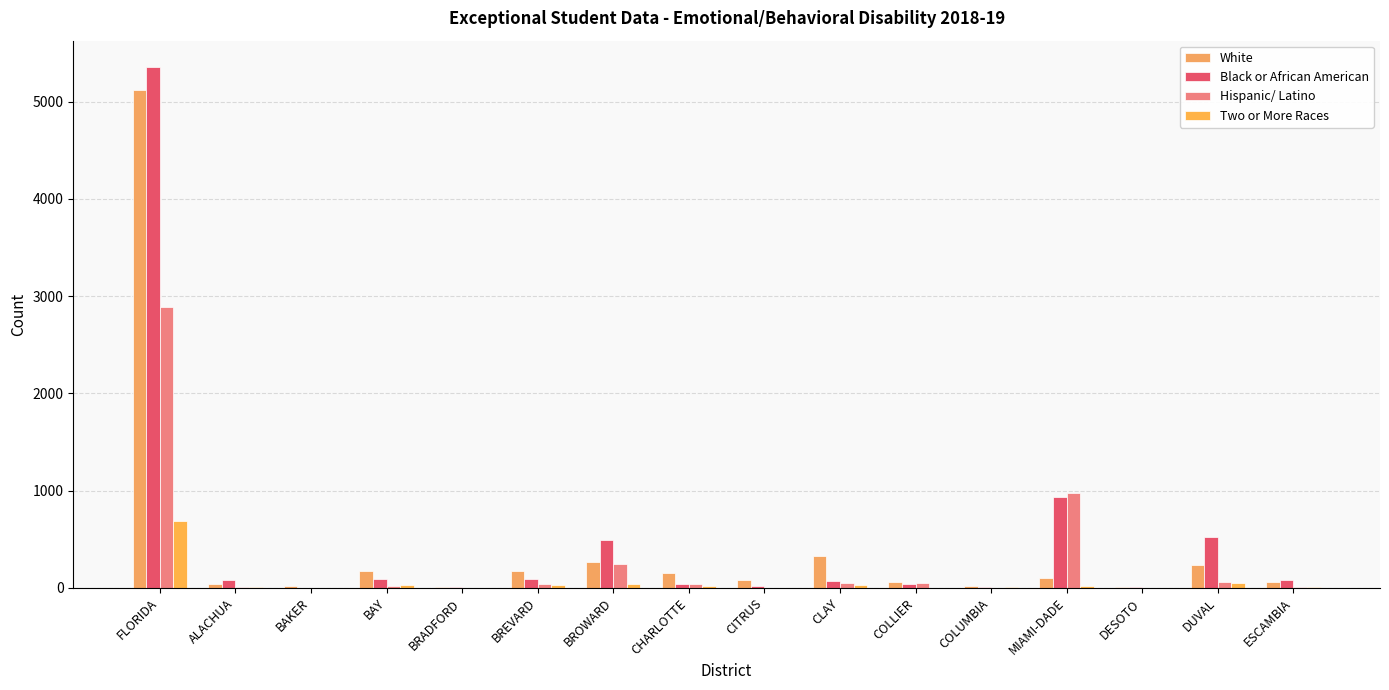

What is the label of the 9th bar from the left?

CITRUS